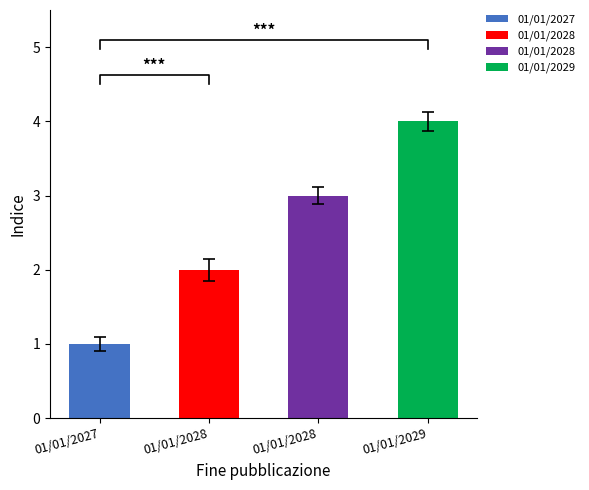

How many bars are there in total?

4